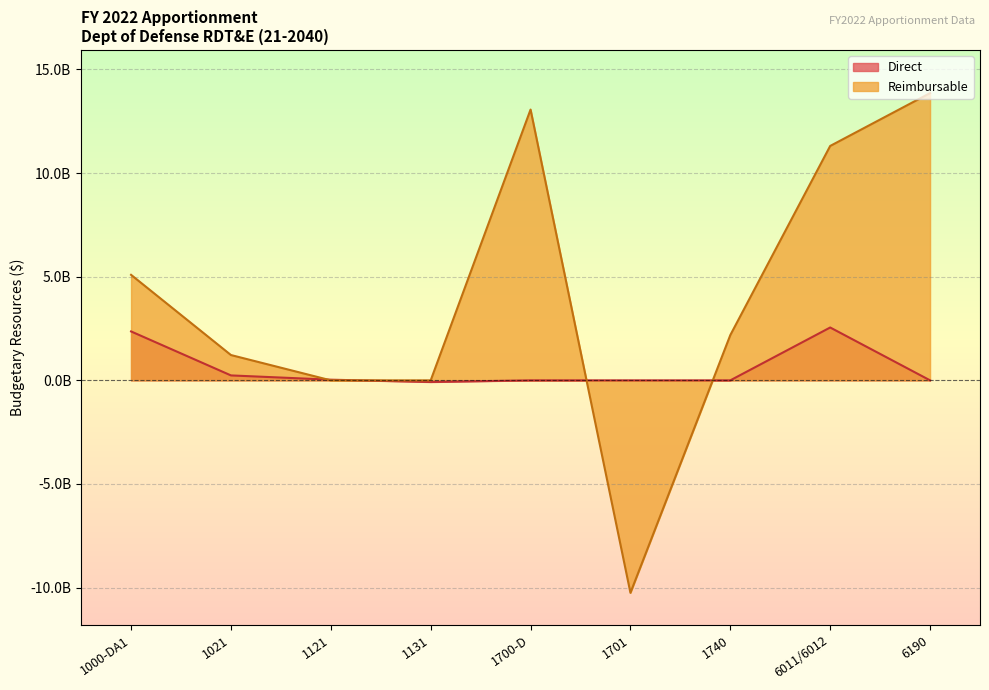

What is the maximum value shown in the chart?

13861038062